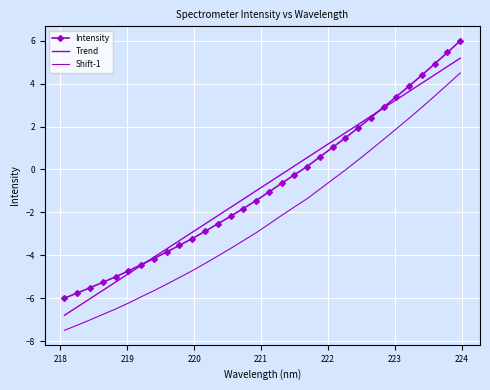

How many data points in Trend are less than 0?

18